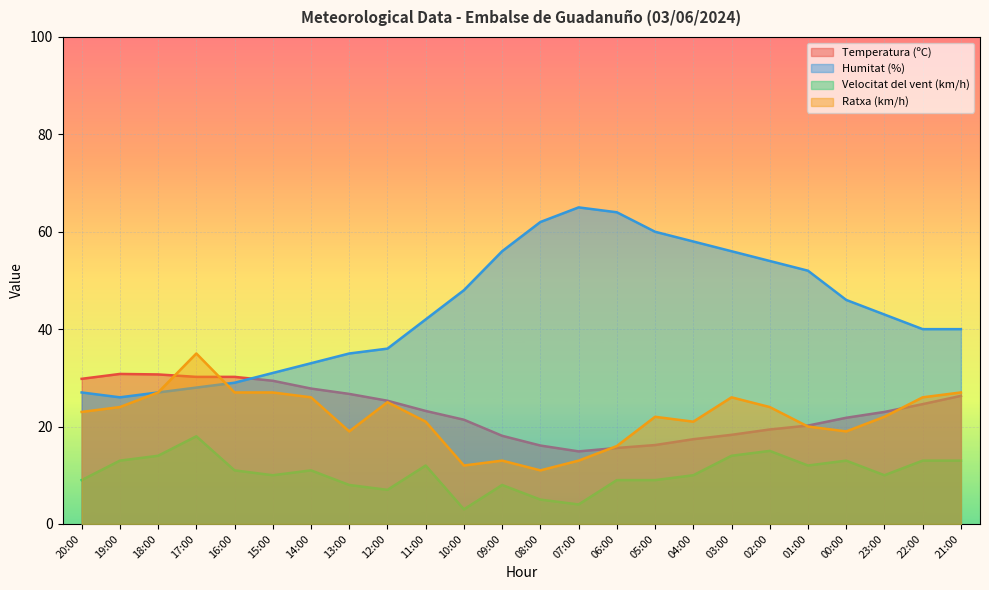

True or false: Velocitat del vent (km/h) has a value of 18.4 at 19:00.

False